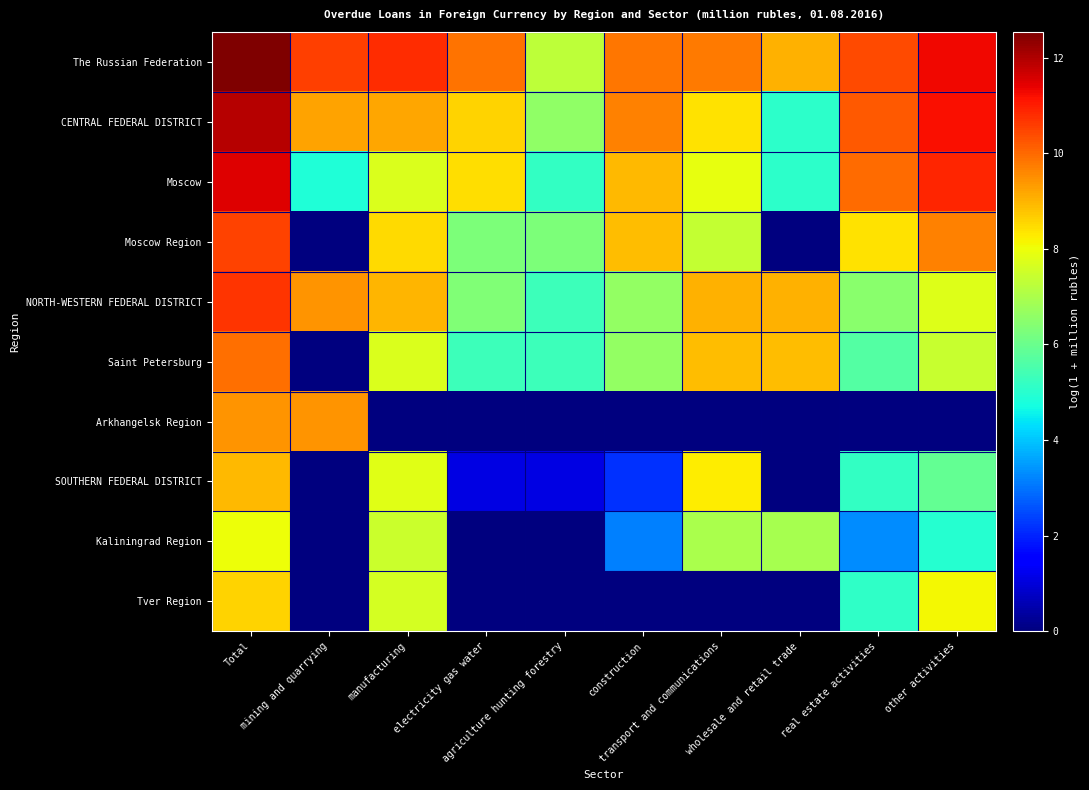

Rank the series at construction from lowest to highest value.

Arkhangelsk Region, Tver Region, SOUTHERN FEDERAL DISTRICT, Kaliningrad Region, Saint Petersburg, NORTH-WESTERN FEDERAL DISTRICT, Moscow Region, Moscow, CENTRAL FEDERAL DISTRICT, The Russian Federation